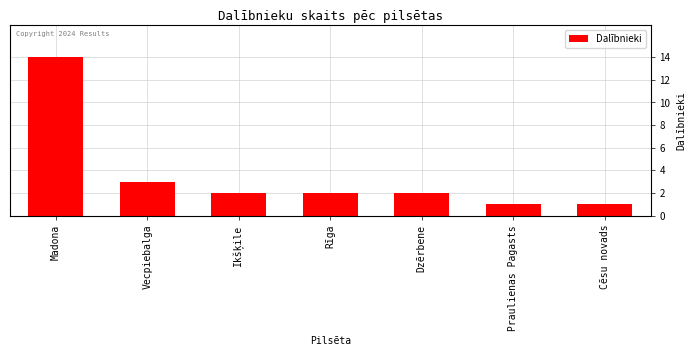

What is the smallest value displayed?

1